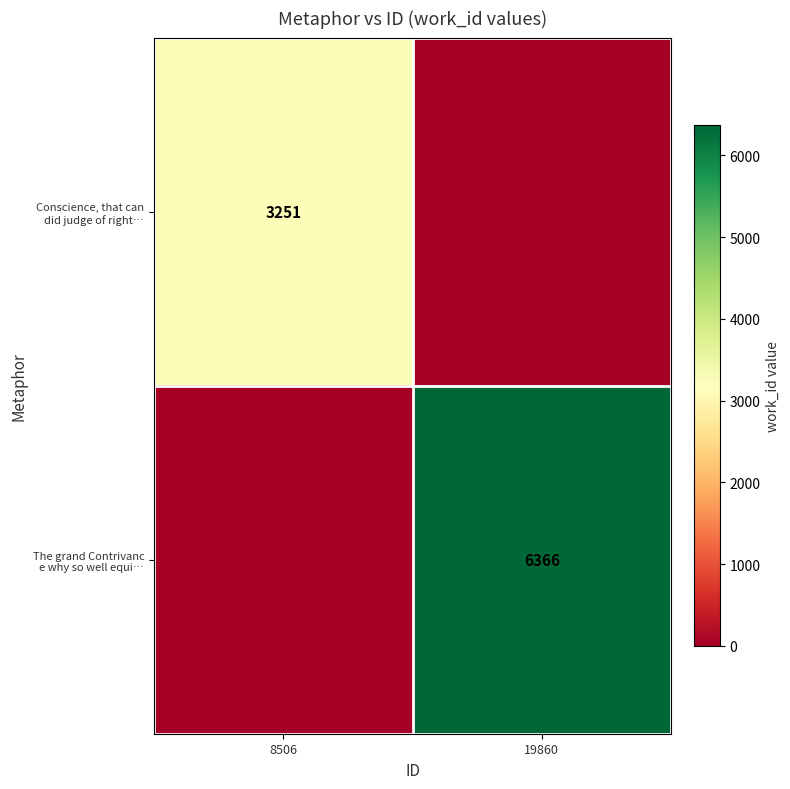

What is the average value of the The grand Contrivanc e why so well equi… series?

3183